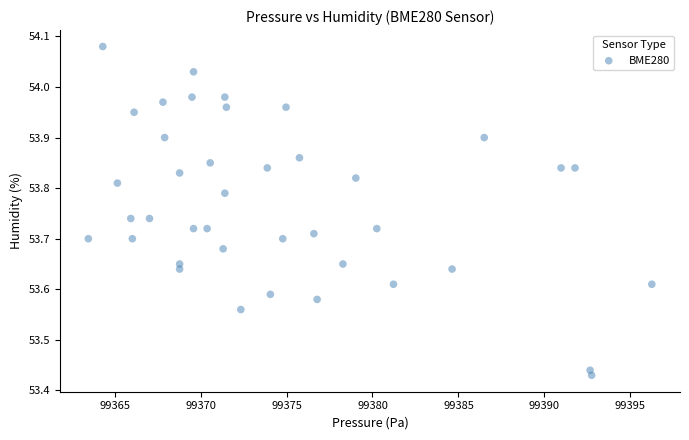

What is the range of X values (max minus min)?

32.8